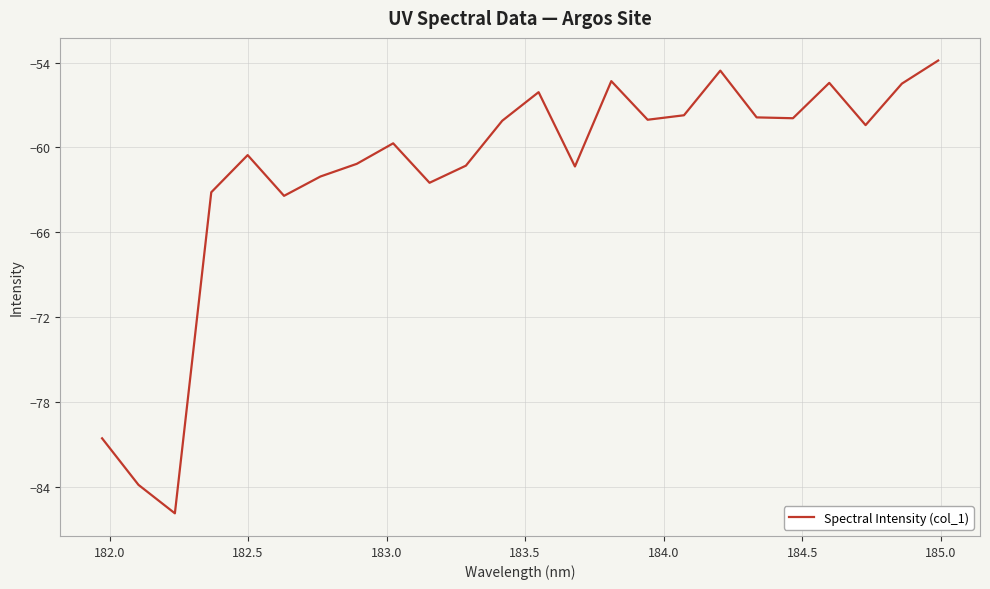

What is the greatest value displayed?

-53.9